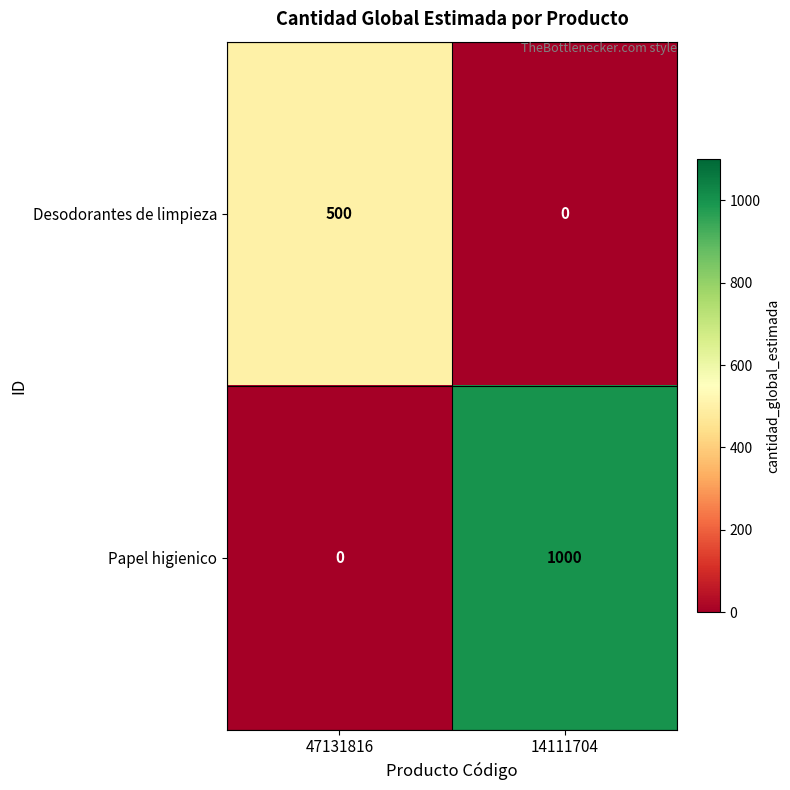

Is it true that Papel higienico equals 1509 at 14111704?

False